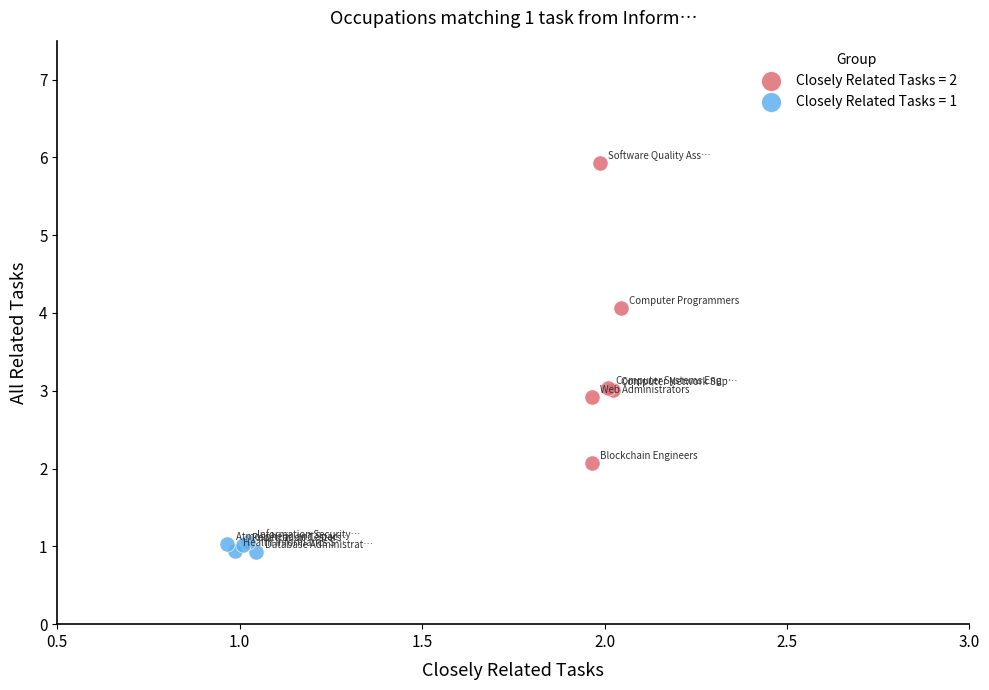

Which series has the widest spread of Y values?

Closely Related Tasks = 2